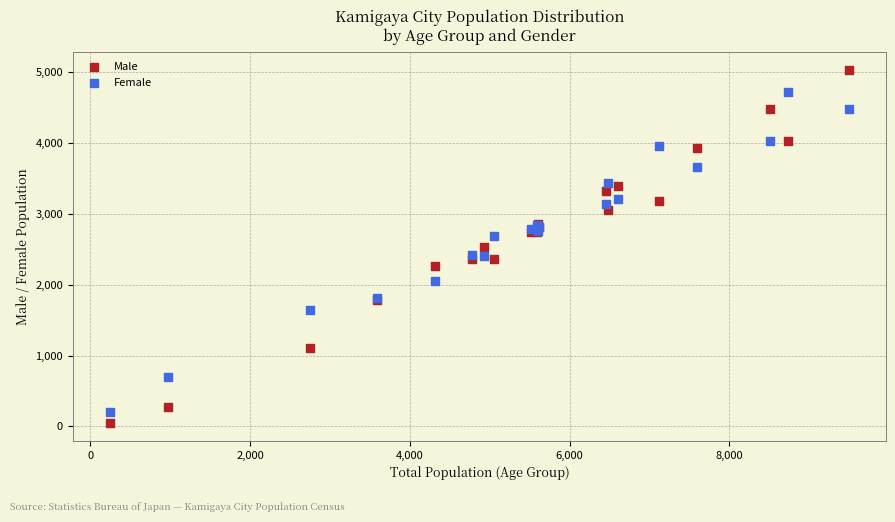

What is the X range (max minus min) for the scatter plot?

9253